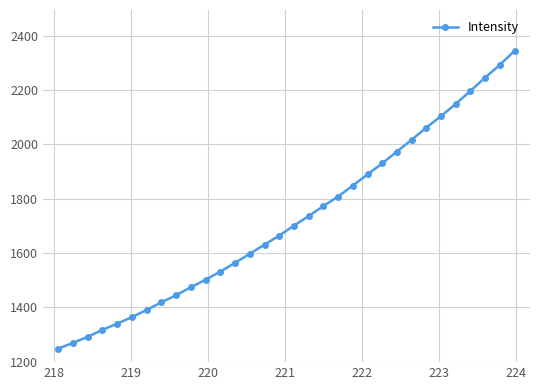

What is the average value?

1722.7